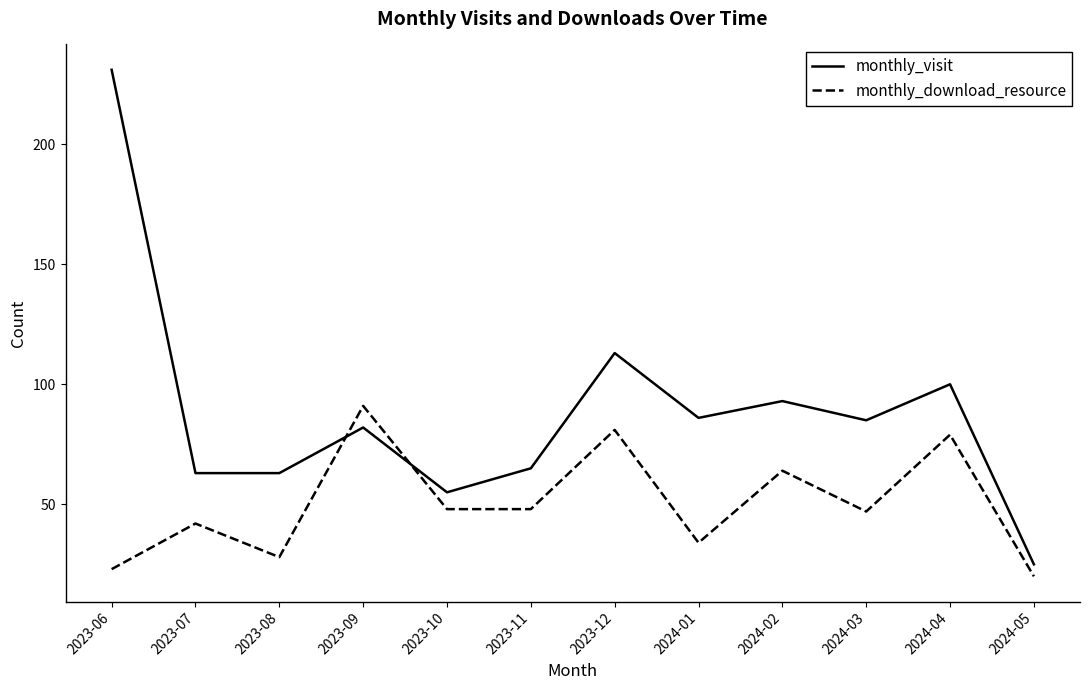

What is the maximum value shown in the chart?

231